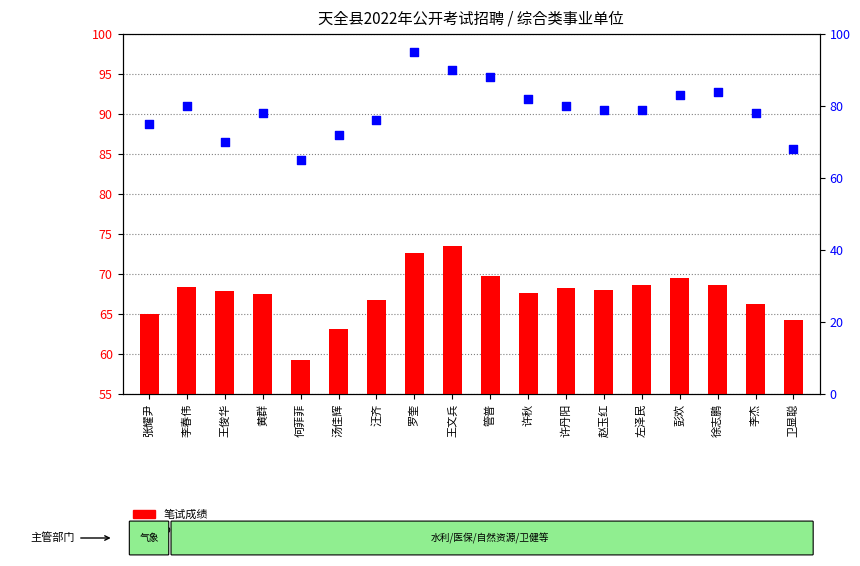

At which category is the sum across all series the highest?

罗奎